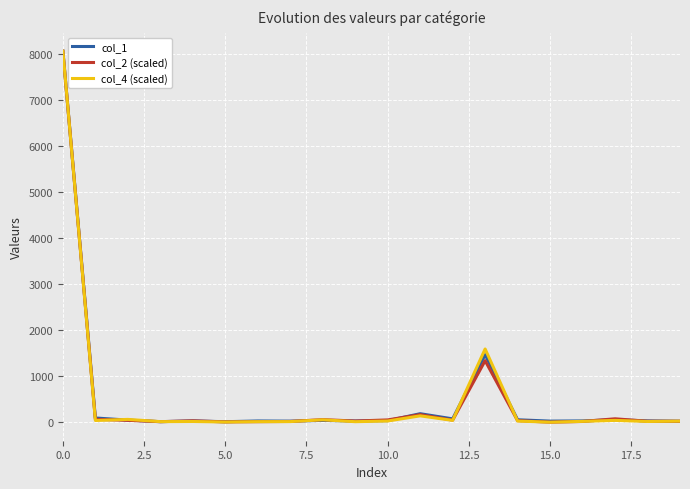

What is the highest value of the col_1 series?

8059.0